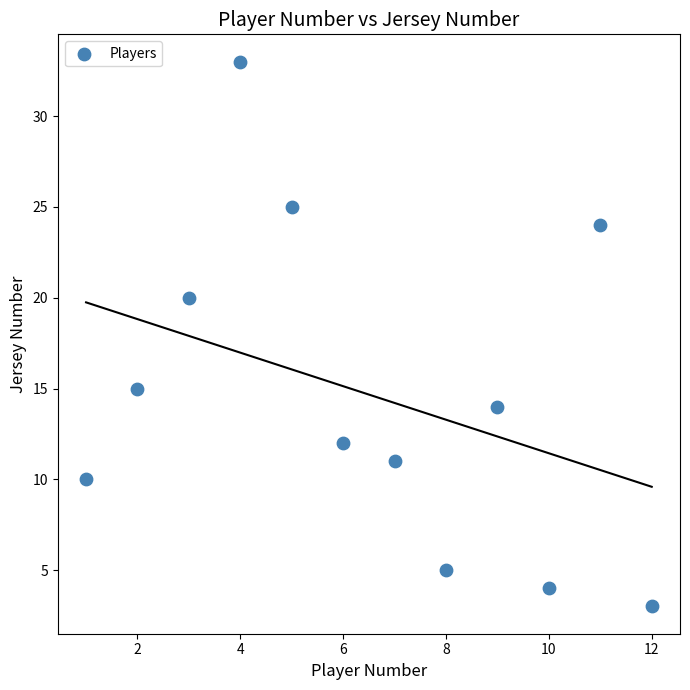

What Y value in the scatter plot is closest to 18?

20